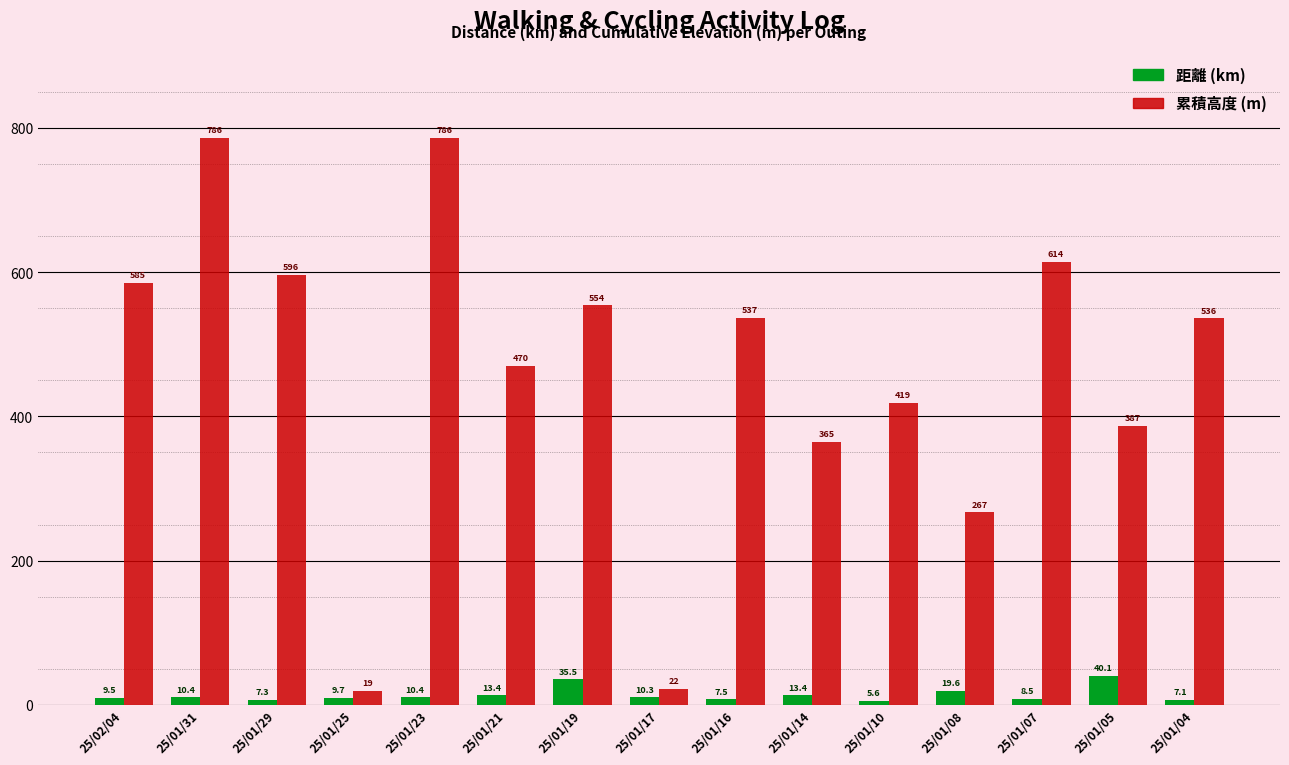

What is the sum of the 距離 (km) values at 25/01/05 and 25/01/16?

47.6